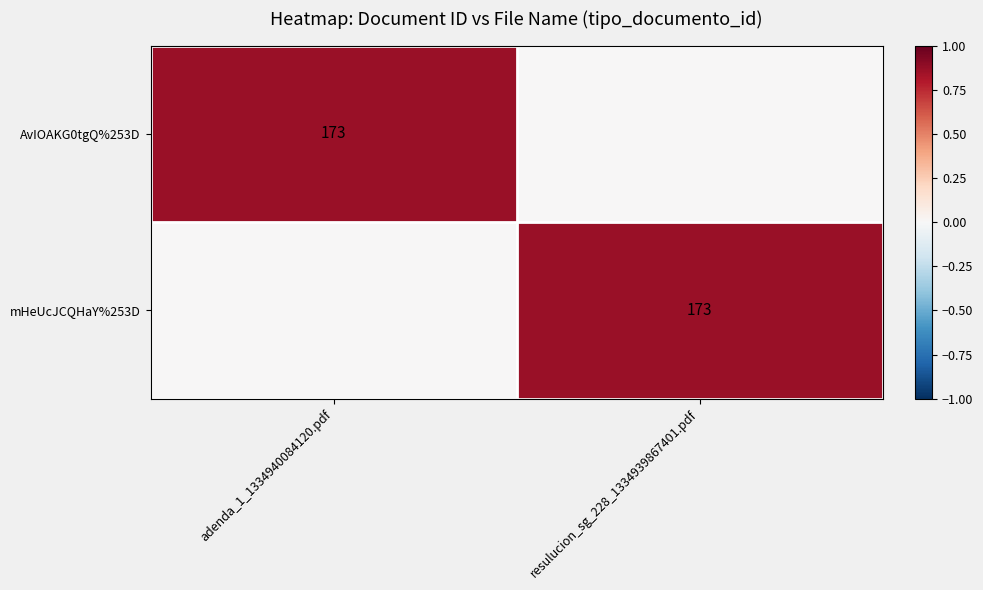

Is it true that mHeUcJCQHaY%253D equals 173 at resulucion_sg_228_1334939867401.pdf?

True